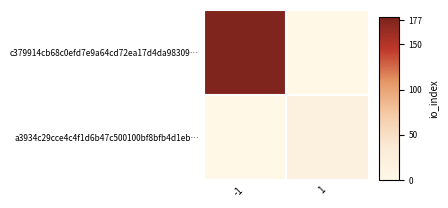

At how many categories does at least one series exceed 164?

1